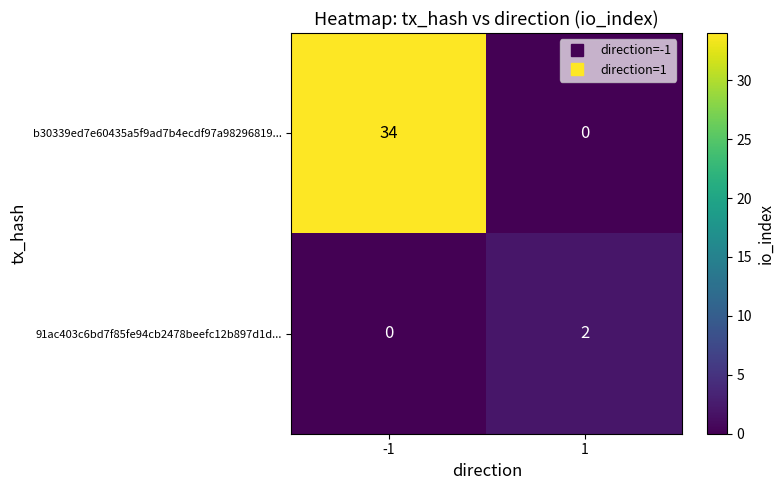

What is the difference between the b30339ed7e60435a5f9ad7b4ecdf97a98296819... values at 1 and -1?

34